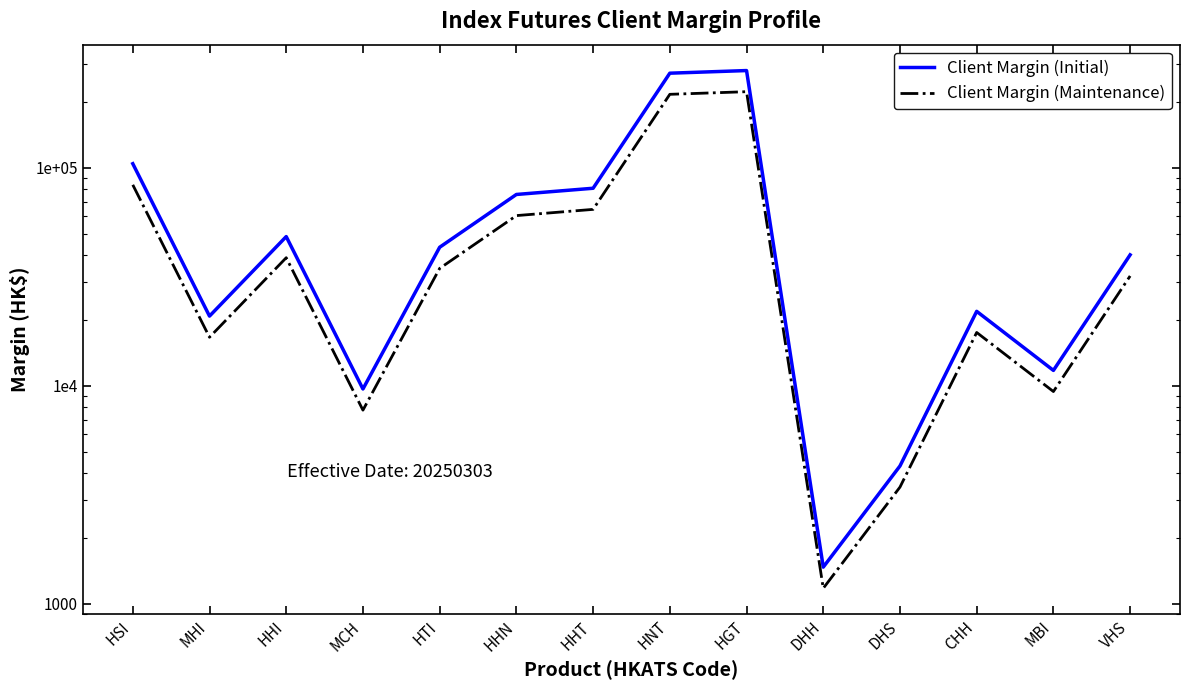

What is the average value of the Client Margin (Maintenance) series?

57929